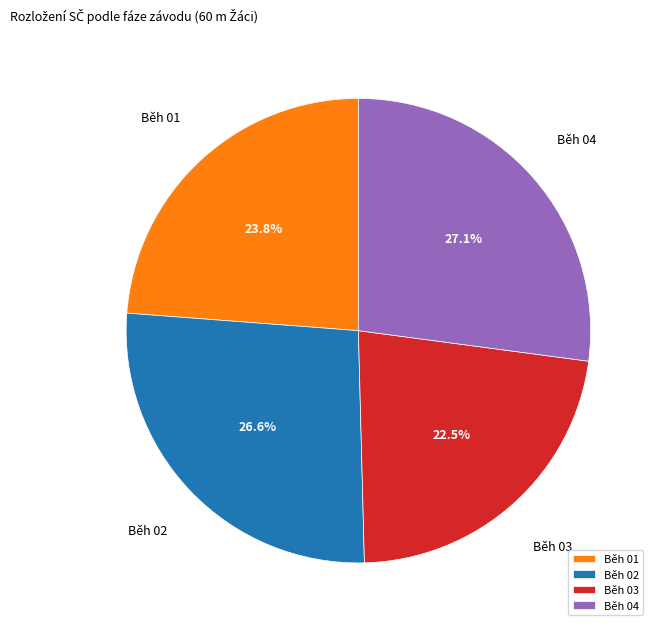

To the nearest percent, what percentage of the pie is Běh 04?

27%